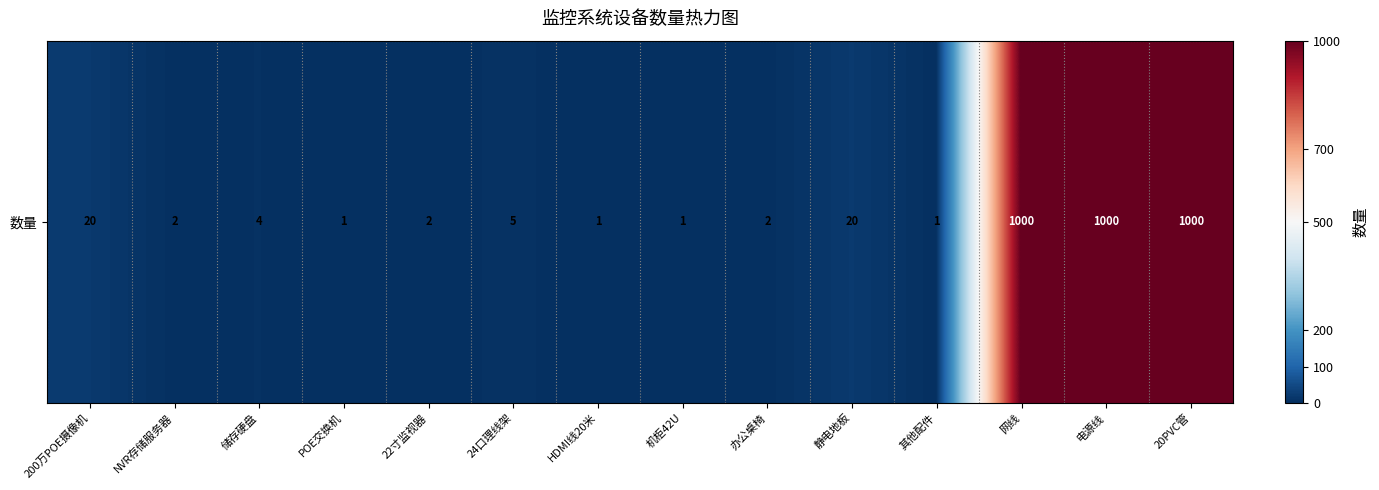

Reading left to right, extract all data points from this chart.

200万POE摄像机=20	NVR存储服务器=2	储存硬盘=4	POE交换机=1	22寸监视器=2	24口理线架=5	HDMI线20米=1	机柜42U=1	办公桌椅=2	静电地板=20	其他配件=1	网线=1000	电源线=1000	20PVC管=1000